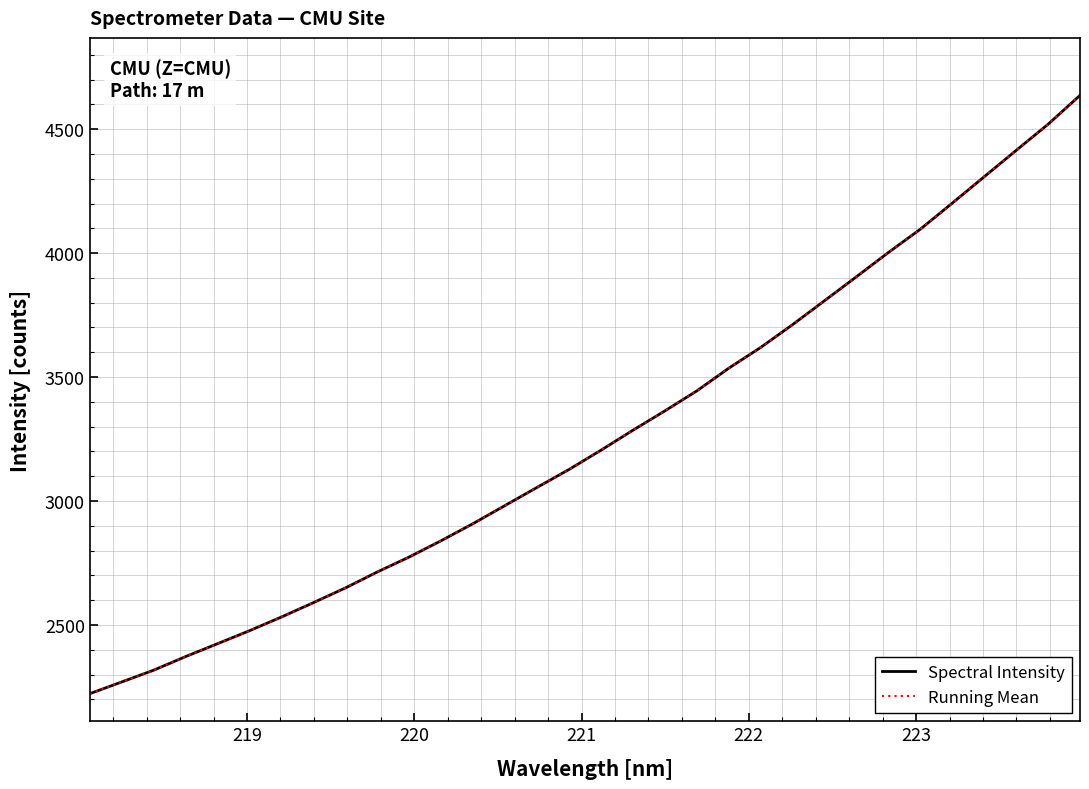

Does the chart have visible grid lines?

Yes